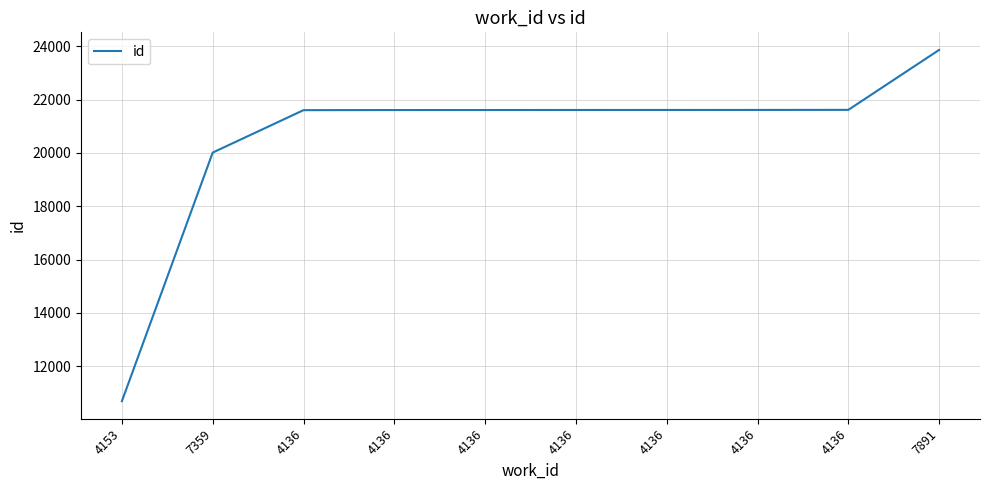

The chart shows a value of 21618 at 4136. True or false?

True